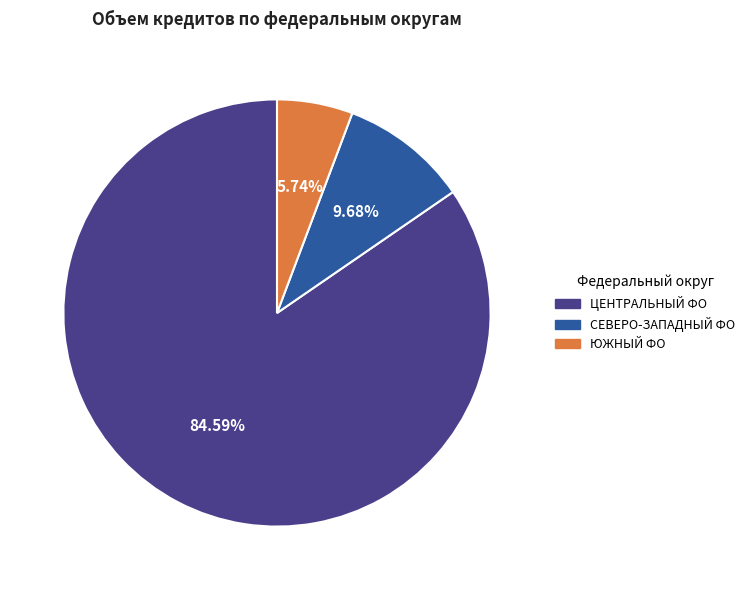

Does ЦЕНТРАЛЬНЫЙ ФО represent more than half of the total?

Yes